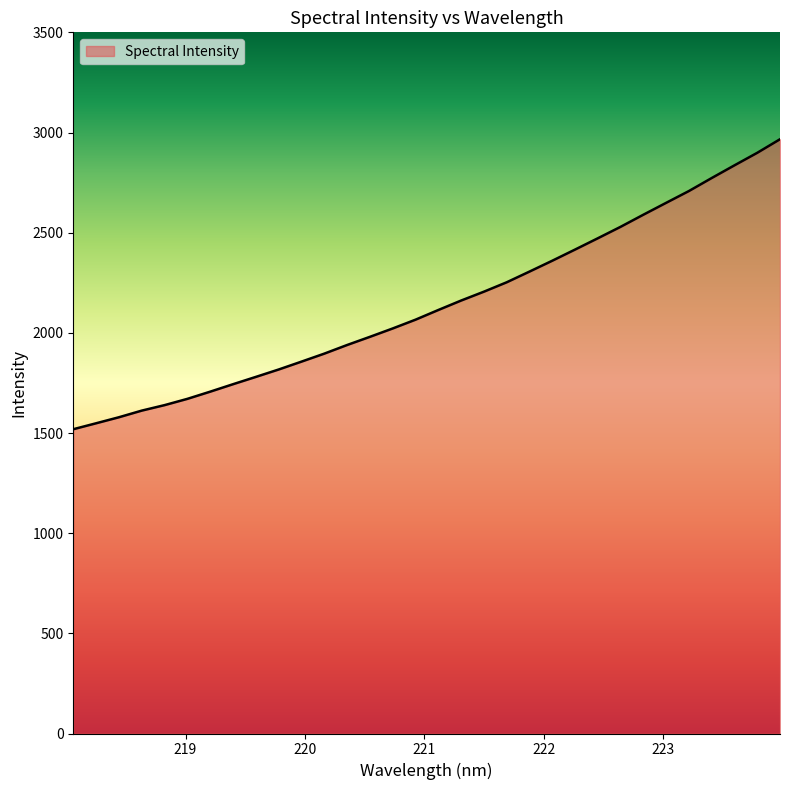

What is the difference between the maximum and minimum values?

1447.5